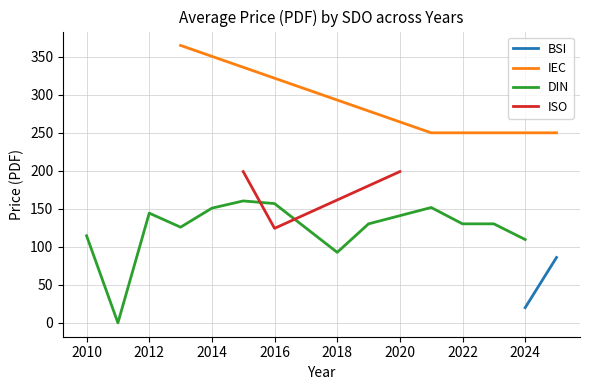

True or false: IEC has a value of 365.0 at 2013.

True